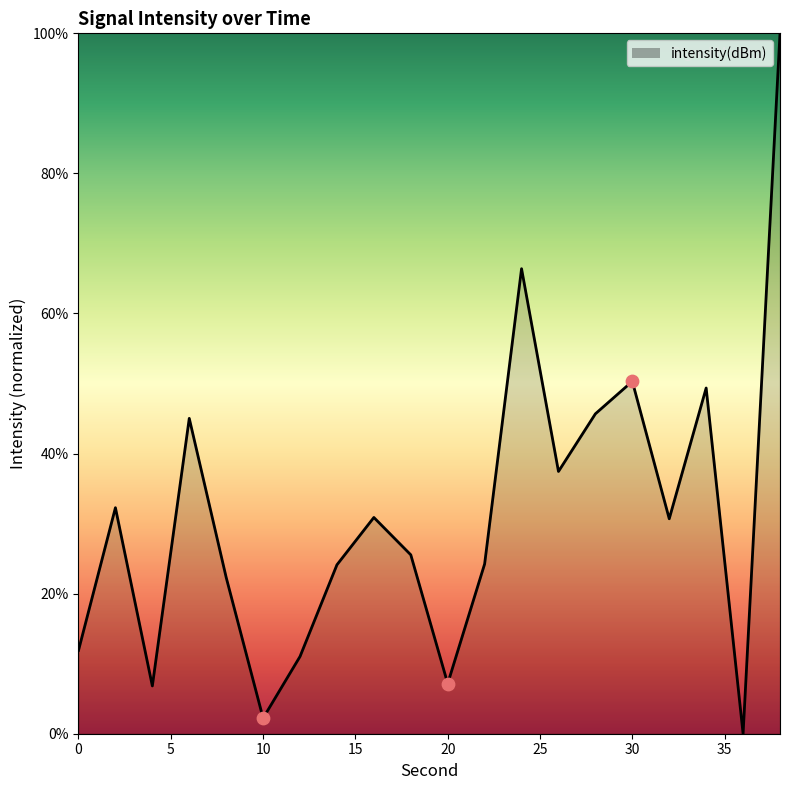

What is the difference between the maximum and minimum values?

100.0